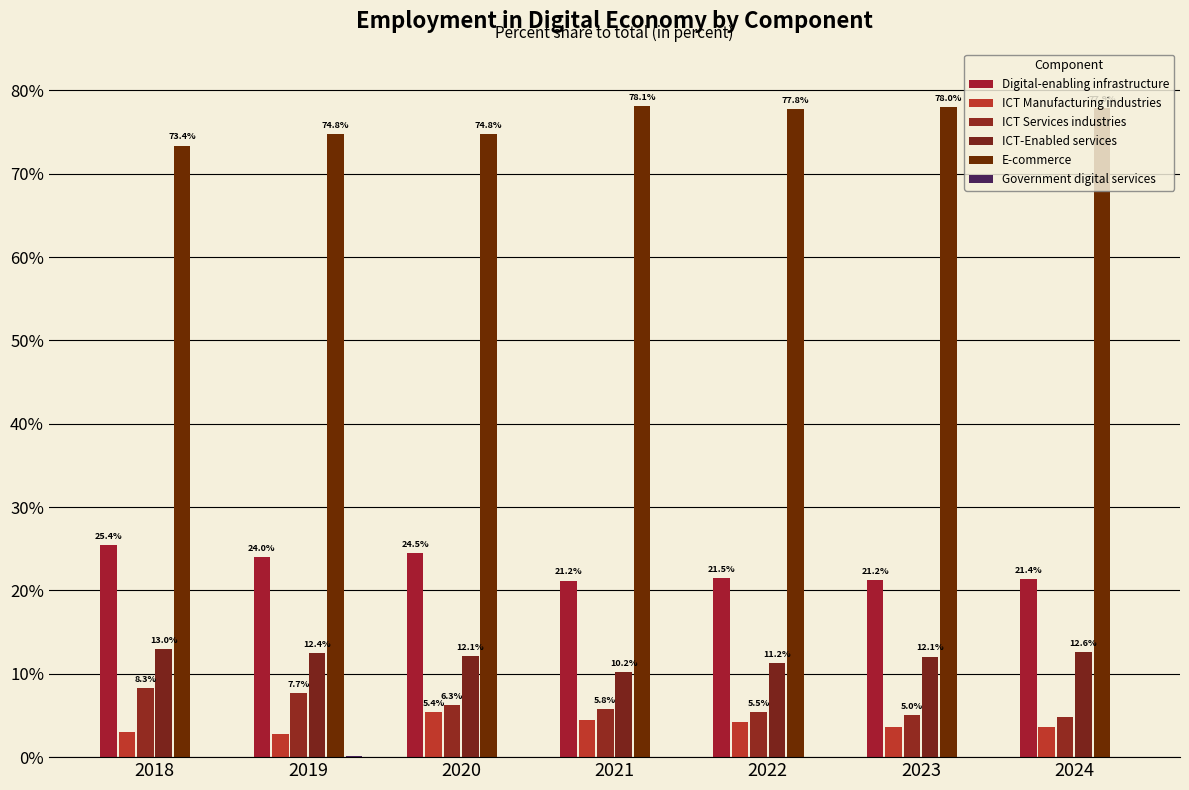

True or false: Government digital services has a value of 0.1 at 2022.

False